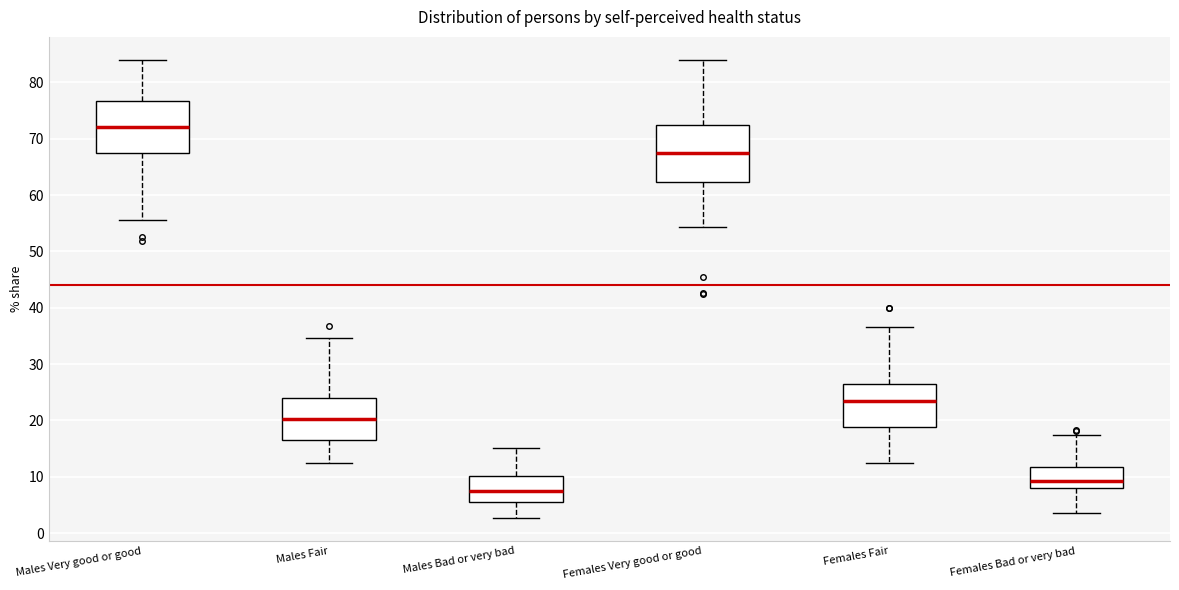

Which box's median line is the highest?

Males Very good or good